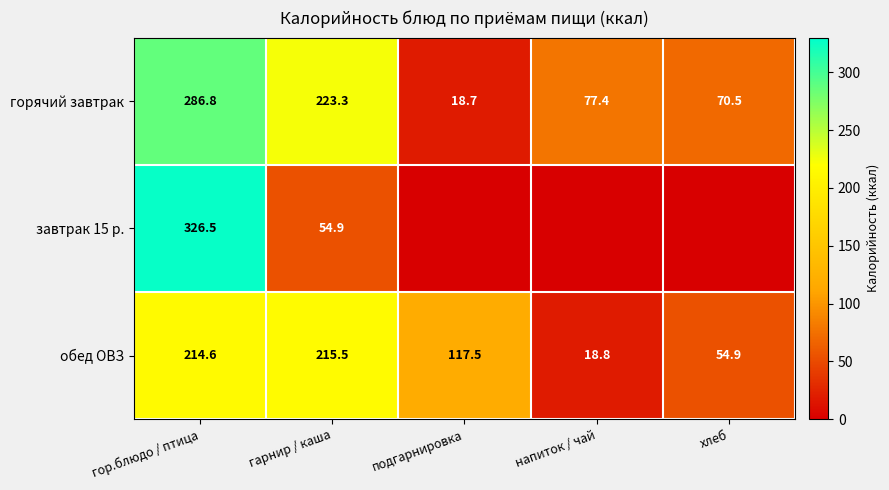

Where does the обед ОВЗ series first go above 117?

гор.блюдо / птица